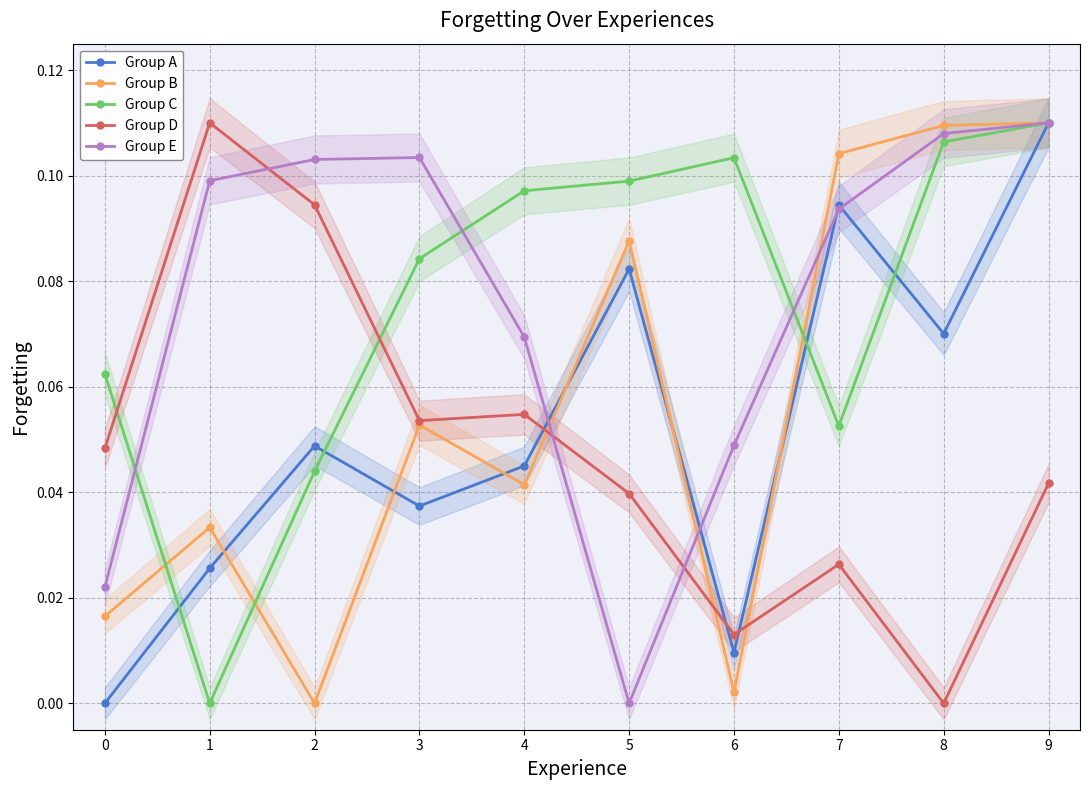

At 7, list the series in order from smallest to largest.

Group D, Group C, Group E, Group A, Group B